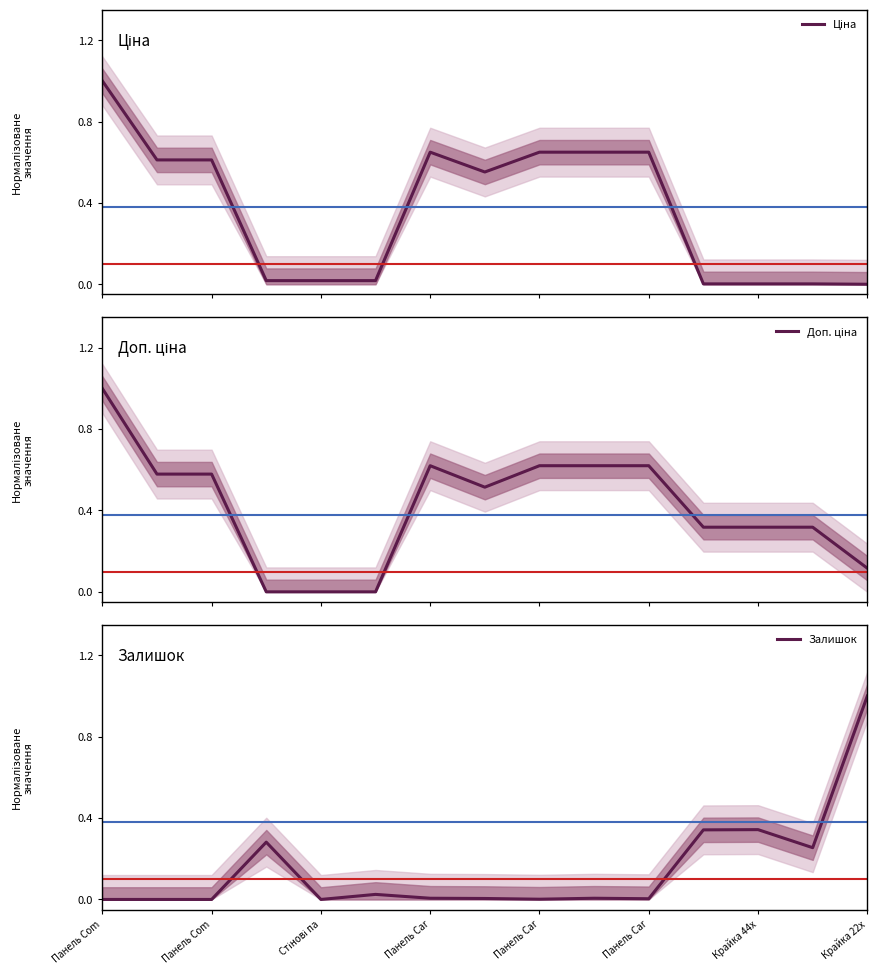

List the series in order of their peak value, highest first.

Ціна, Доп. ціна, Залишок